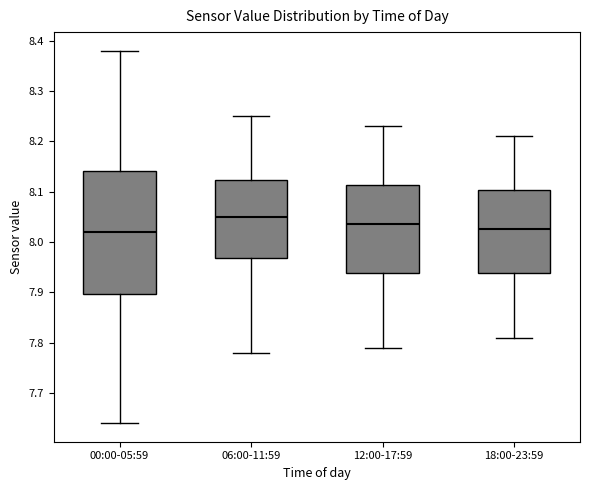

Reading left to right, read every box against the y-axis: the position of its median line, the range the box covers, and the ends of its whiskers. The values are not printed on the chart, so give them approximately, as read against the axis.

00:00-05:59: median 8.02, box 7.90 to 8.14, whiskers 7.64 to 8.38
06:00-11:59: median 8.05, box 7.97 to 8.12, whiskers 7.78 to 8.25
12:00-17:59: median 8.04, box 7.94 to 8.11, whiskers 7.79 to 8.23
18:00-23:59: median 8.03, box 7.94 to 8.10, whiskers 7.81 to 8.21